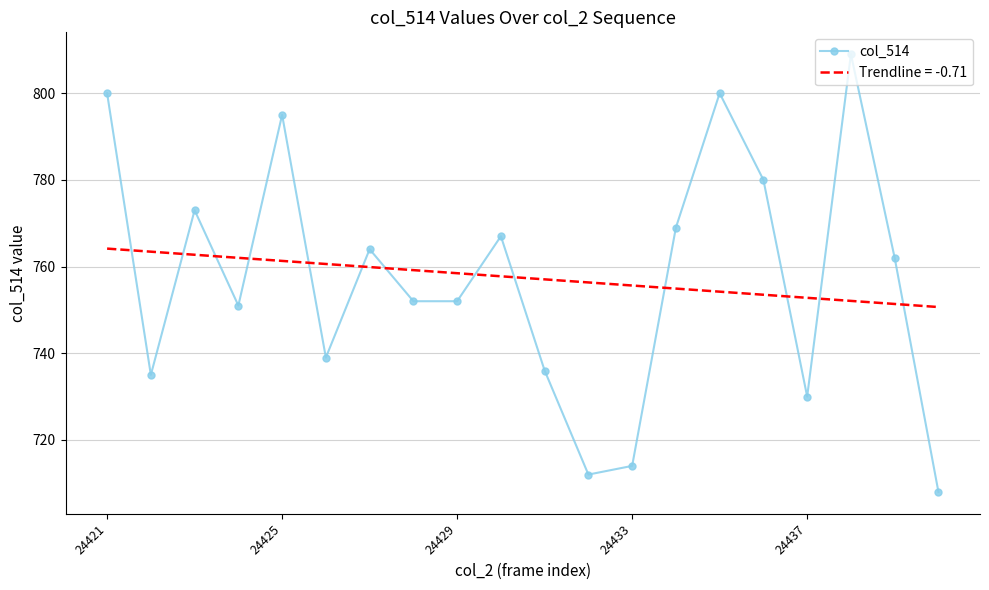

What is the highest value of the col_514 series?

809